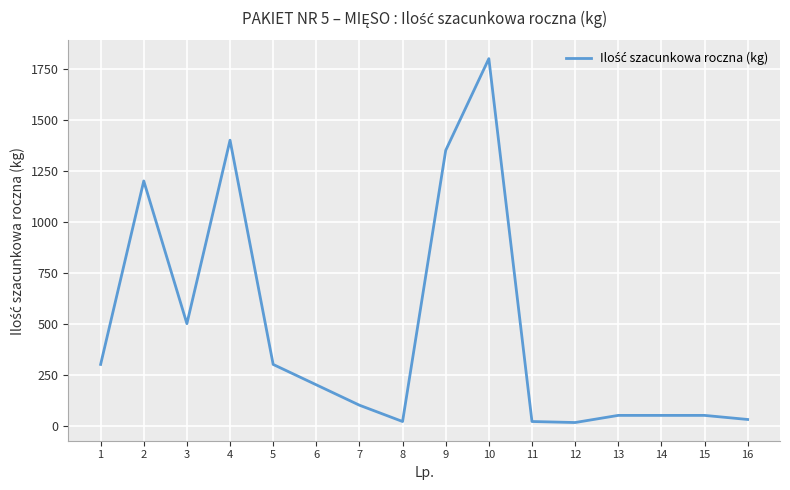

What is the maximum value shown in the chart?

1800